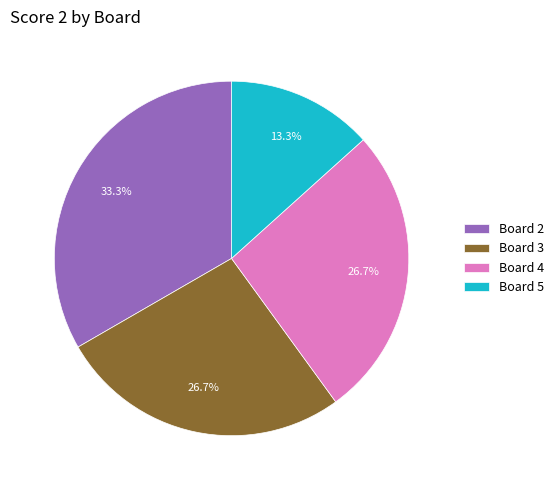

What percentage is NOT represented by Board 5?

86.7%